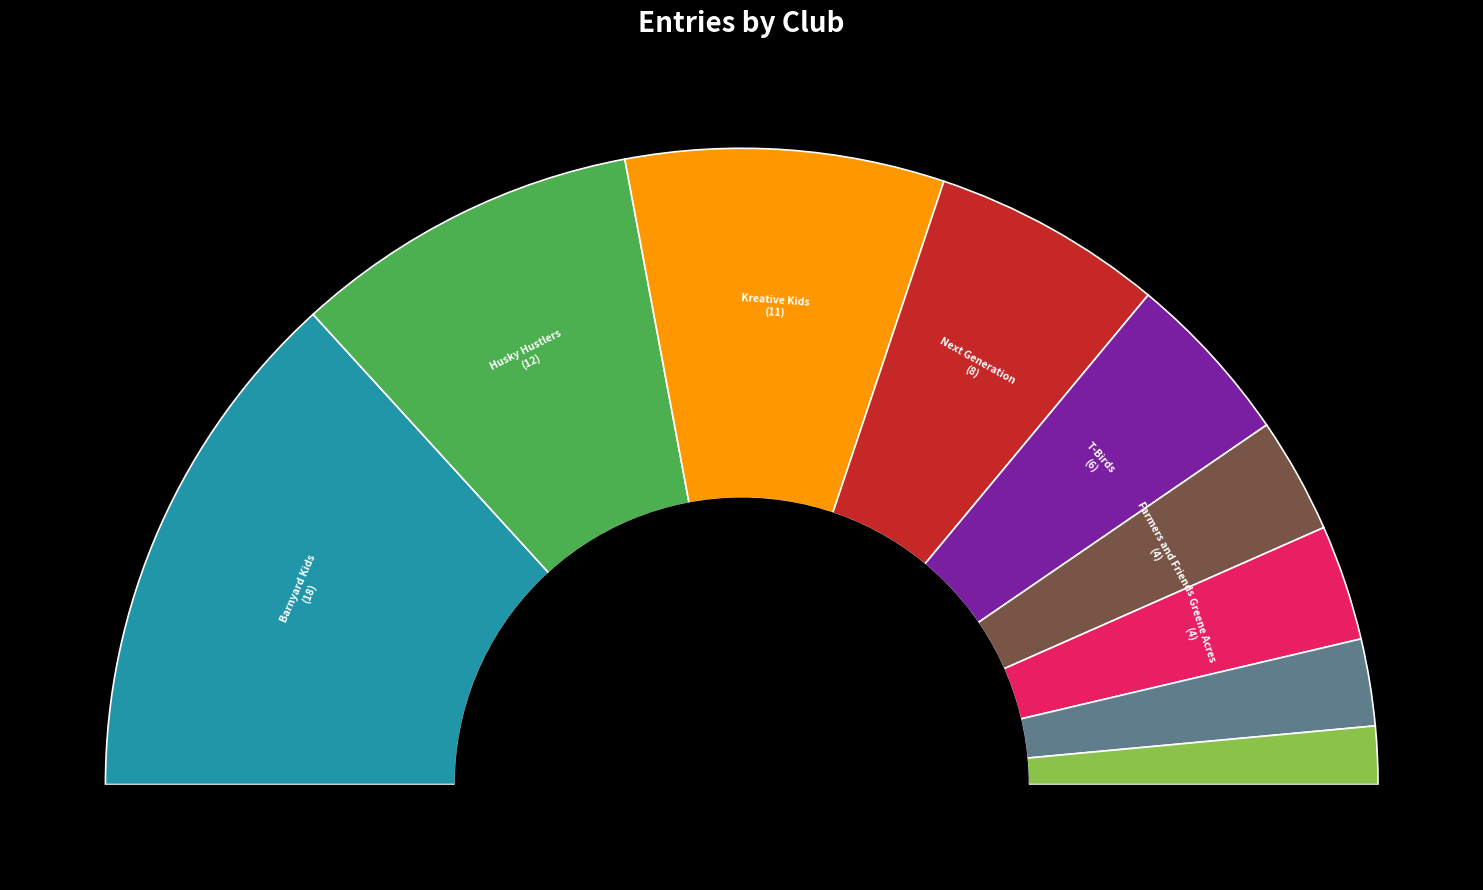

Which slice is the smallest?

Ross Champs